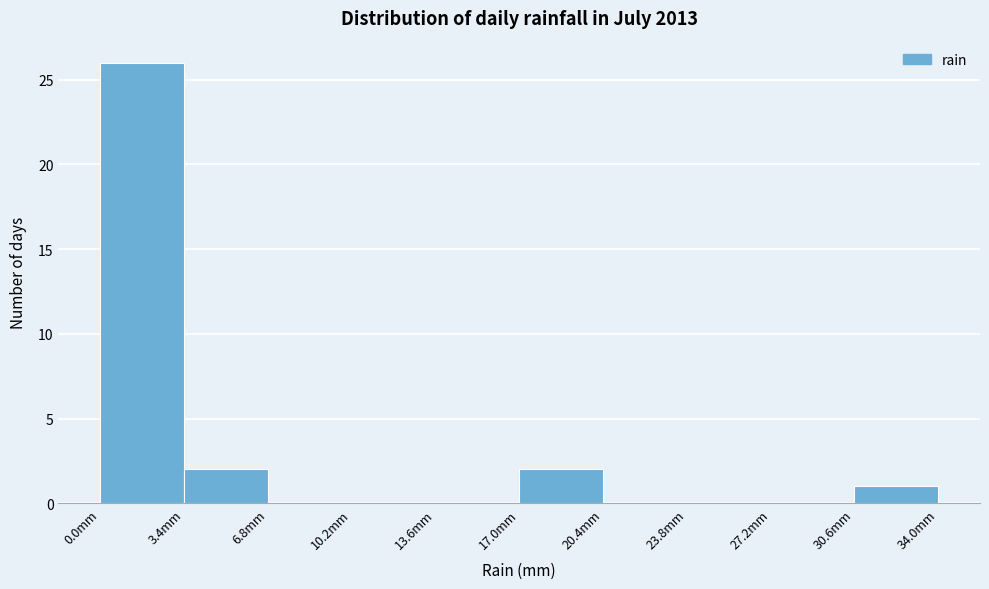

Reading left to right, list every bar in this chart as the range it spans on the x-axis followed by its height. Neither the bar edges nor the heights are printed on the chart, so give them approximately, as read against the axes.

0.0 to 3.4: 26
3.4 to 6.8: 2
6.8 to 10.2: 0
10.2 to 13.6: 0
13.6 to 17.0: 0
17.0 to 20.4: 2
20.4 to 23.8: 0
23.8 to 27.2: 0
27.2 to 30.6: 0
30.6 to 34.0: 1